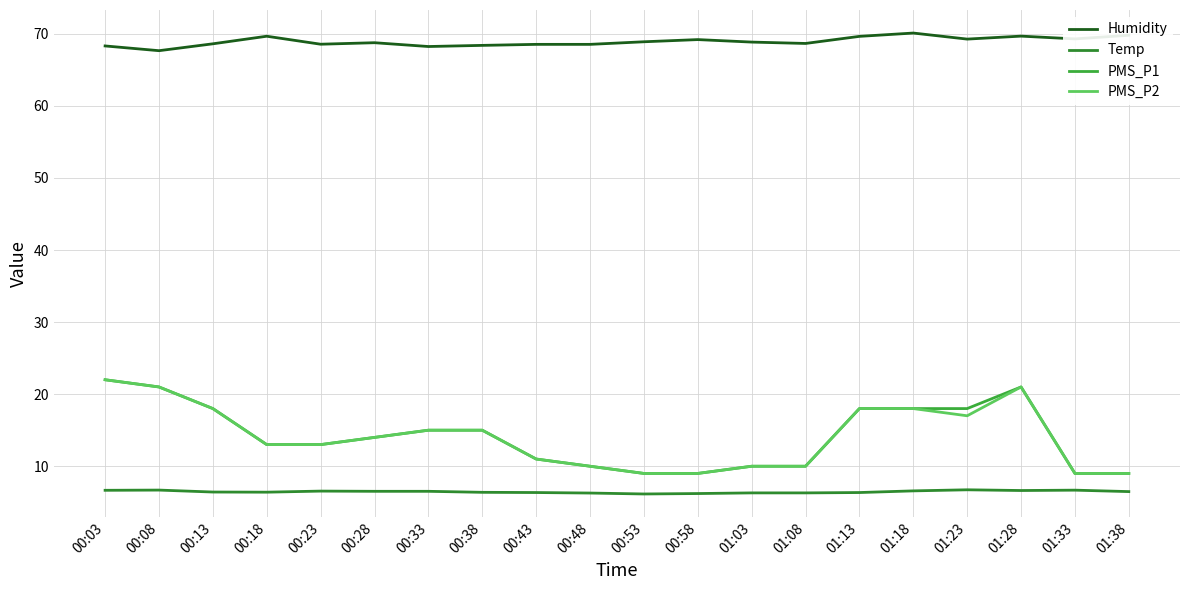

True or false: PMS_P1 and Humidity intersect in this chart.

False